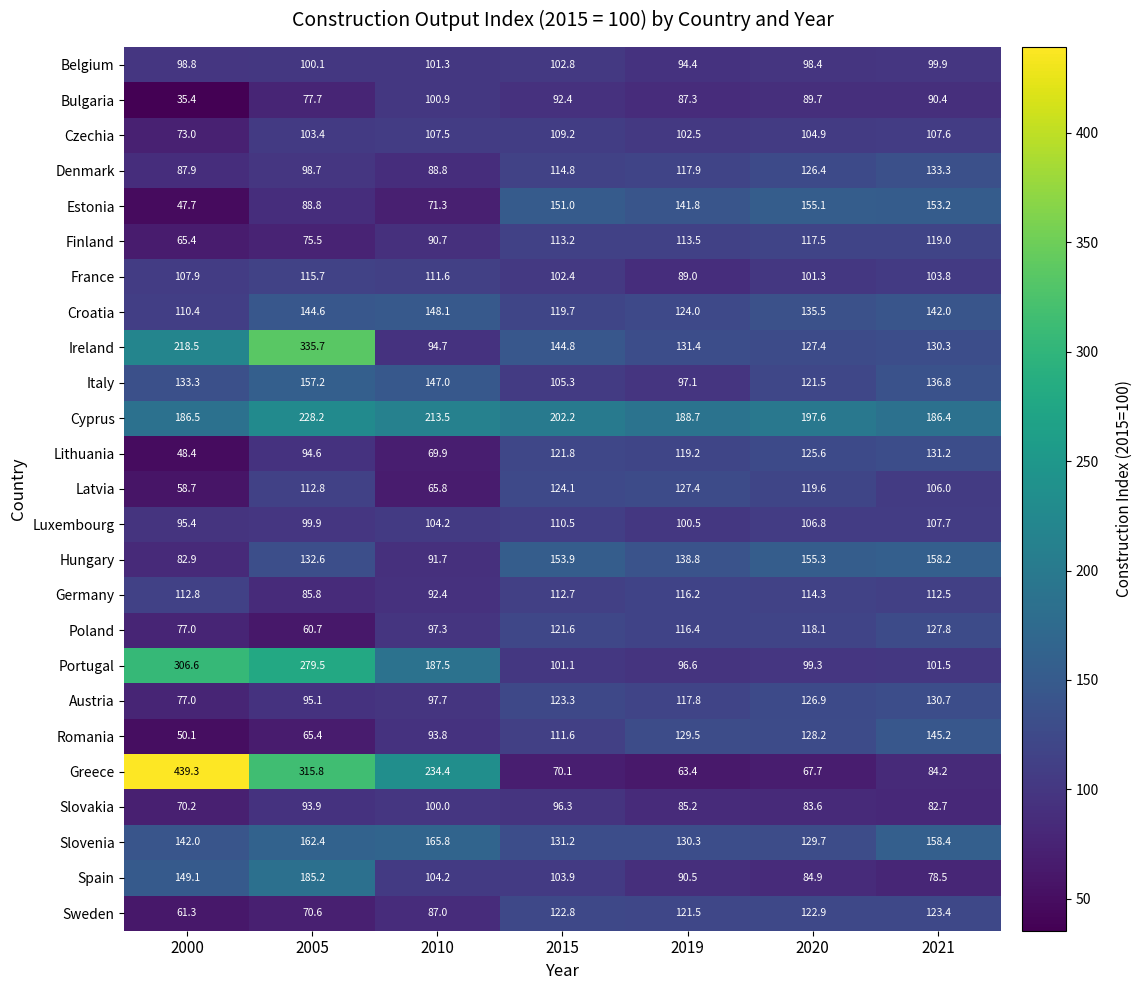

True or false: Poland has a value of 22.9 at 2005.

False